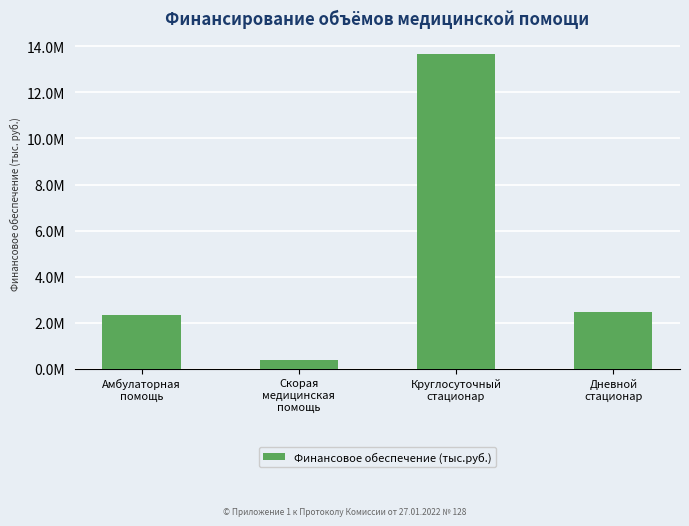

Rank the categories by value from highest to lowest.

Круглосуточный
стационар, Дневной
стационар, Амбулаторная
помощь, Скорая
медицинская
помощь